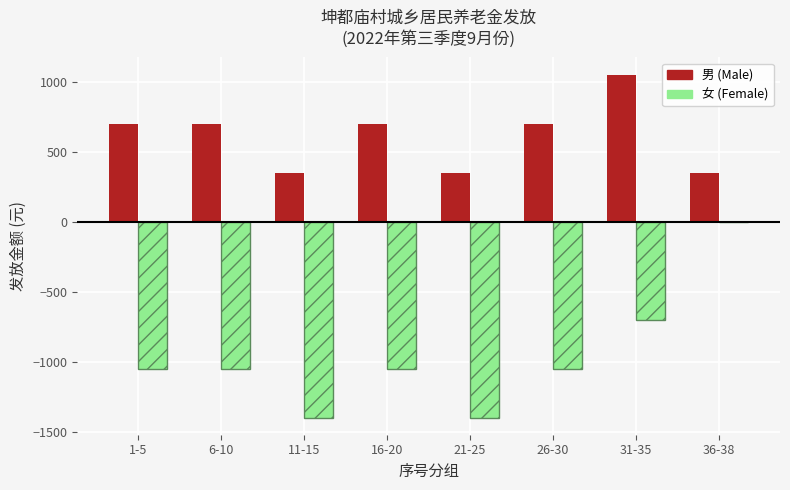

What is the total value across all series at 1-5?

-350